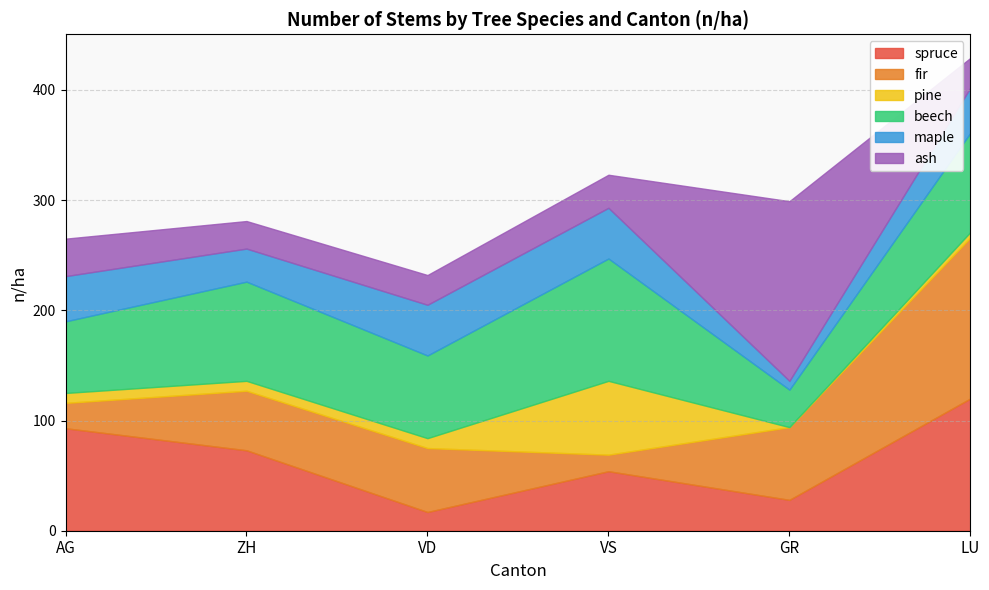

List the labels in order of spruce value, smallest first.

VD, GR, VS, ZH, AG, LU